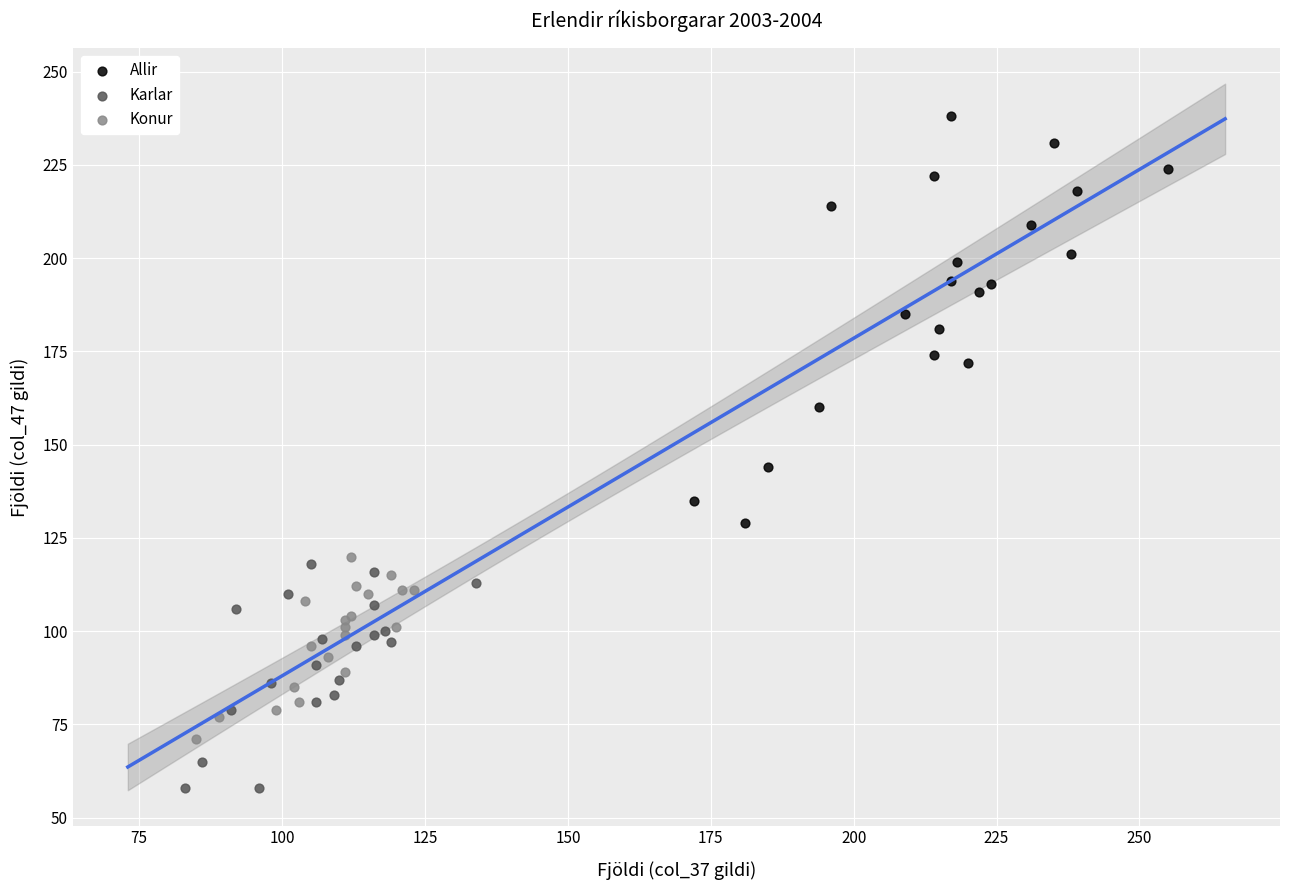

Which series reaches the maximum Y coordinate?

Allir